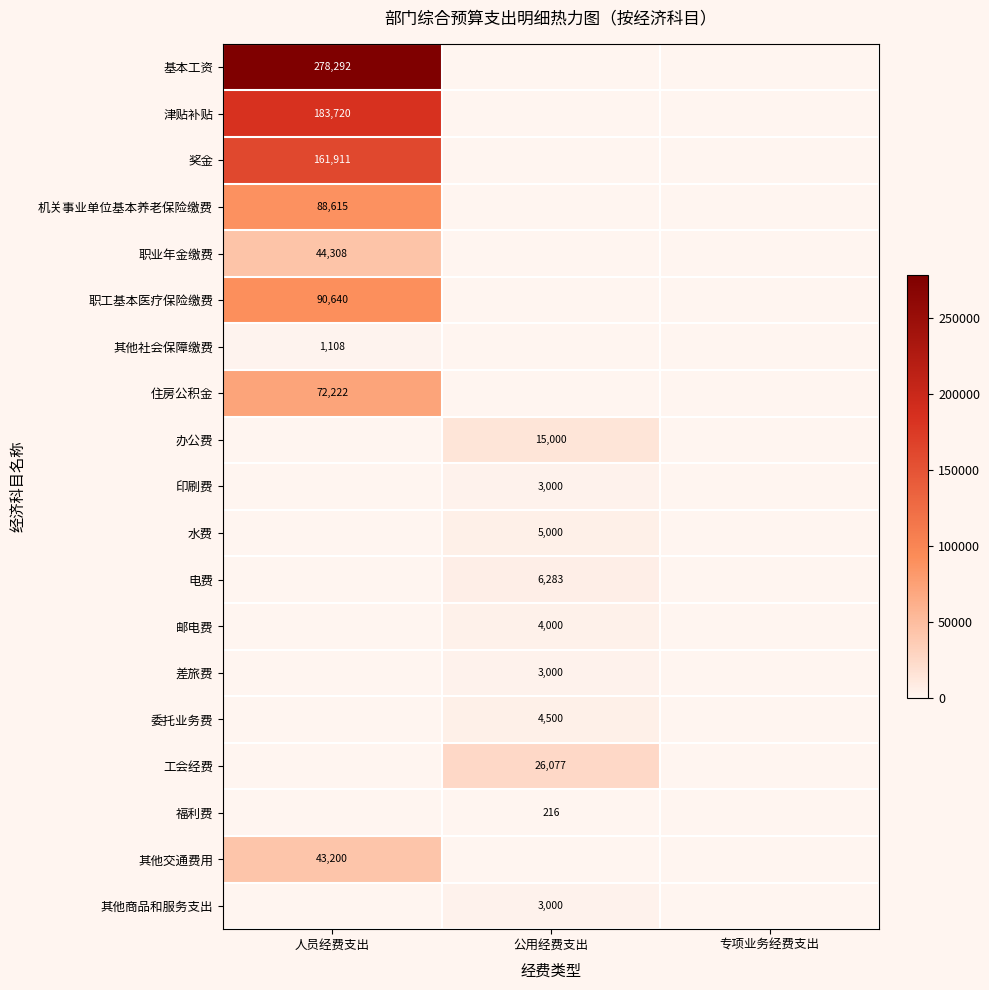

The 工会经费 series shows 26077 at 公用经费支出. True or false?

True